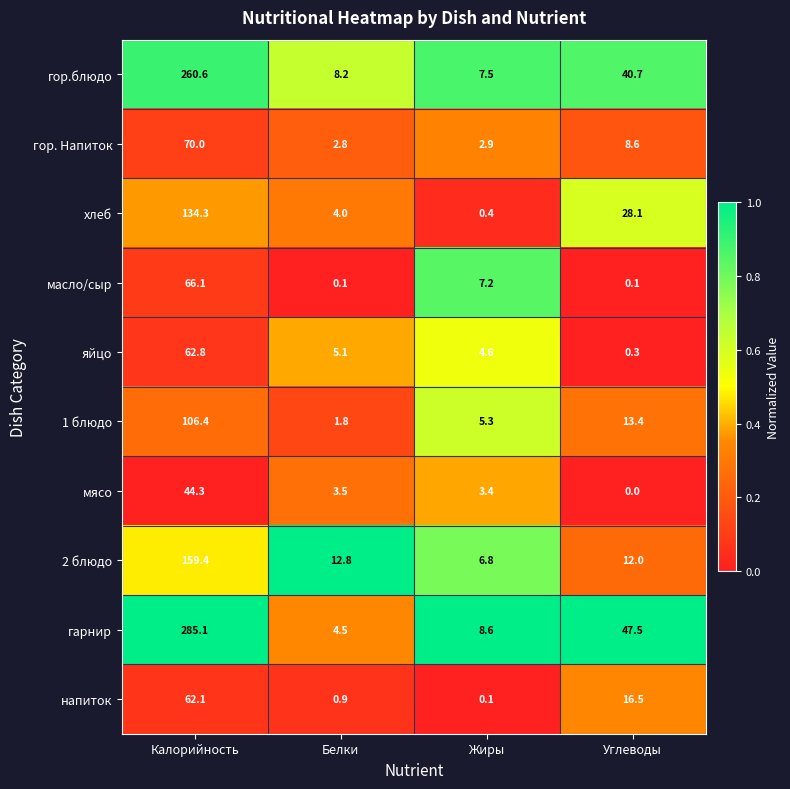

True or false: 1 блюдо has a value of 7.8 at Углеводы.

False